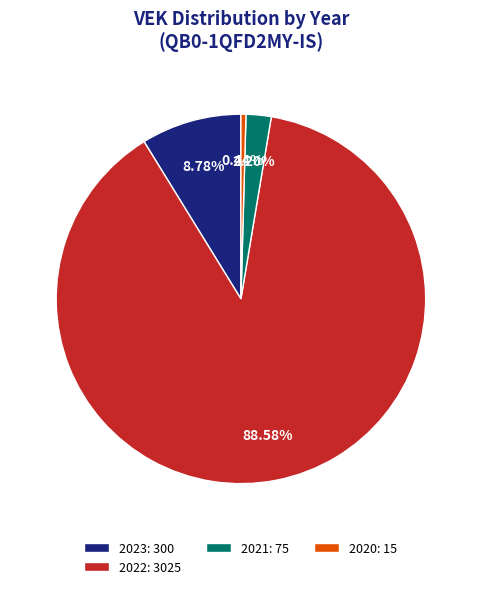

Which category has the smallest portion of the pie?

2020: 15